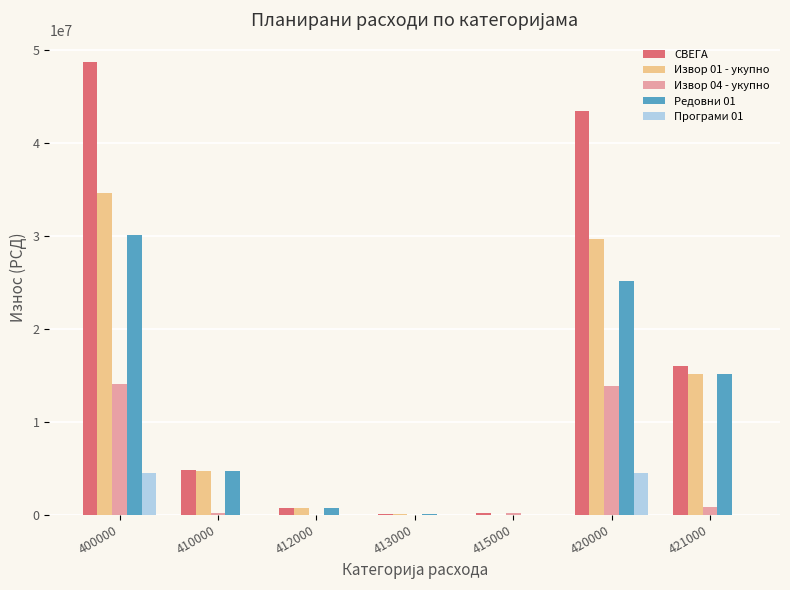

What is the greatest value displayed?

48717168